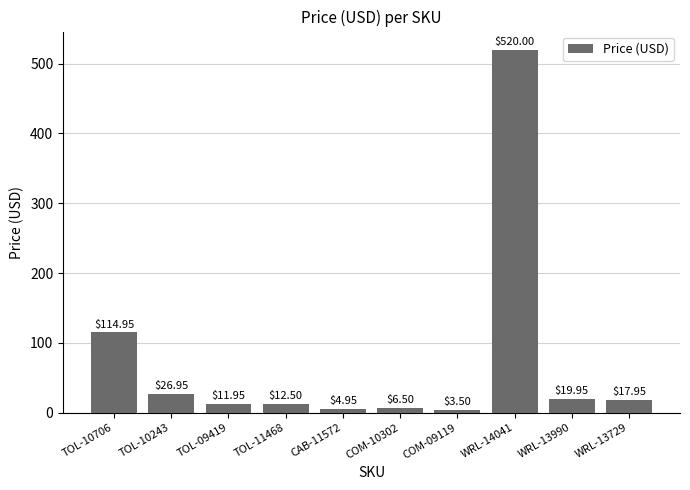

At which label is the value closest to 261?

TOL-10706